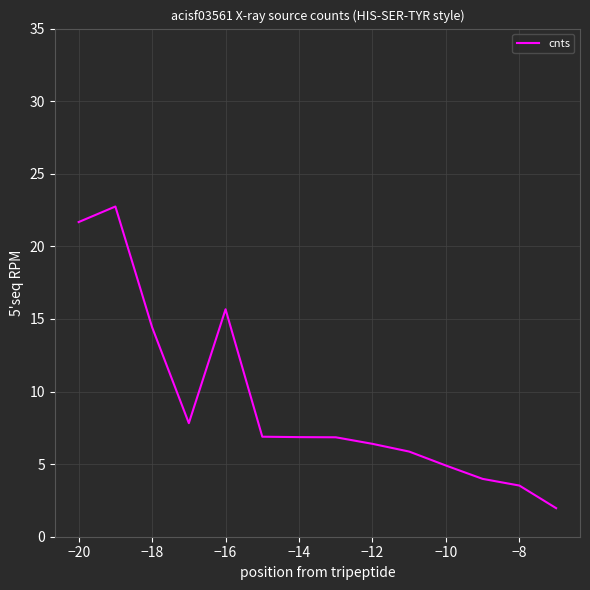

What is the smallest value displayed?

2.0